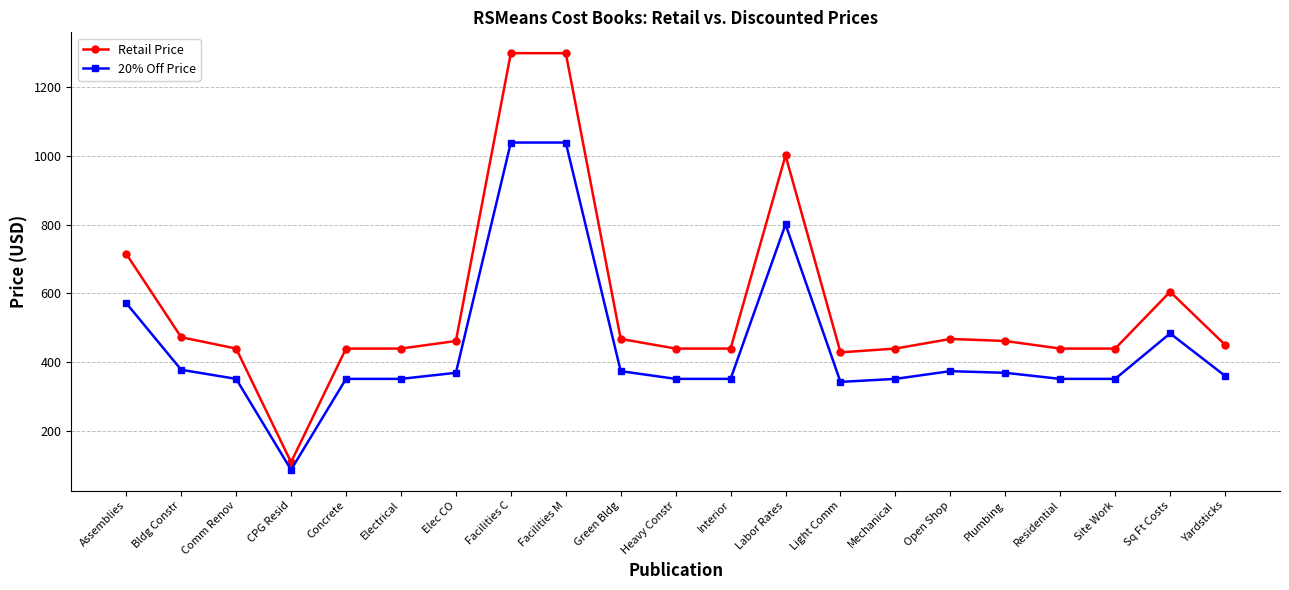

What is the spread (max minus min) of values at Yardsticks?

90.2